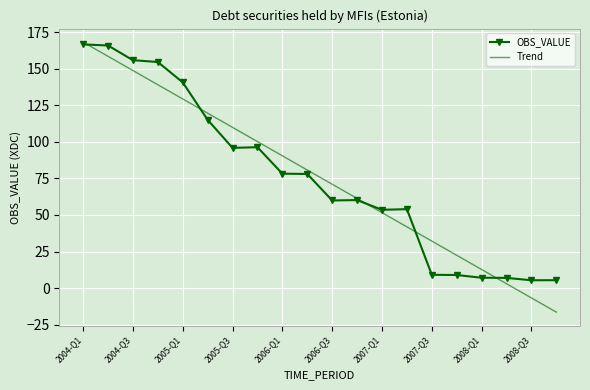

What is the greatest value displayed?

168.1